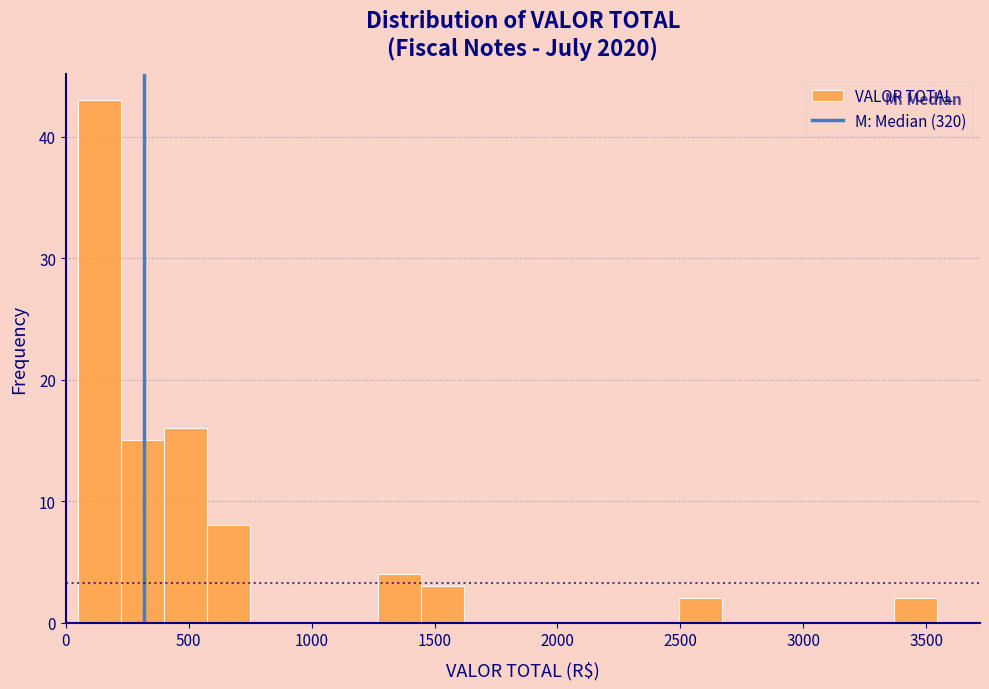

Around what value on the x-axis is the tallest bar? Give the approximate position of its centre, as read against the axis.

150